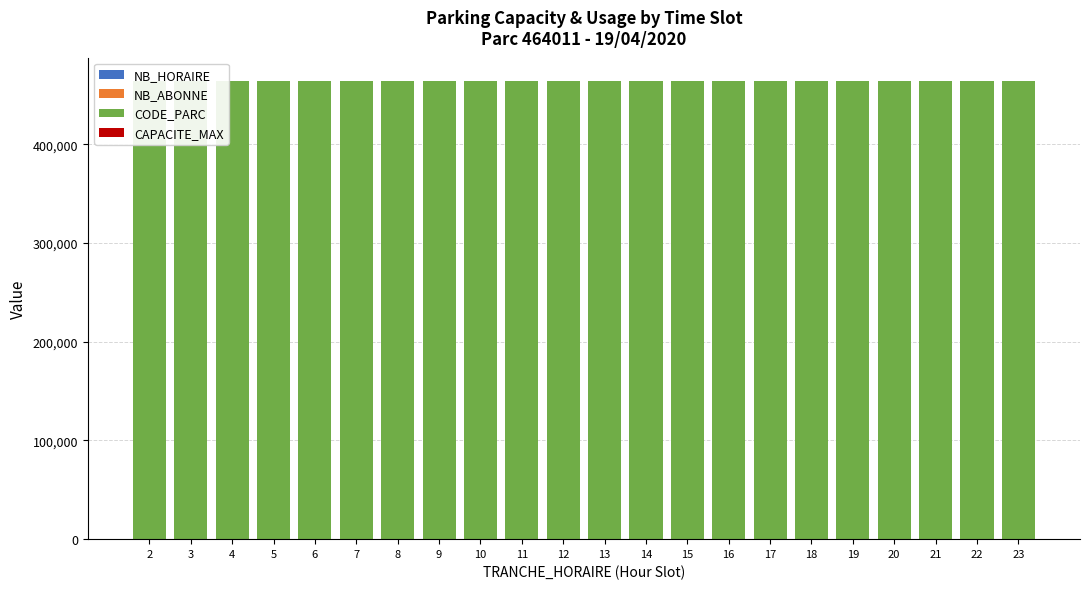

Which series has the largest range (max minus min)?

NB_HORAIRE